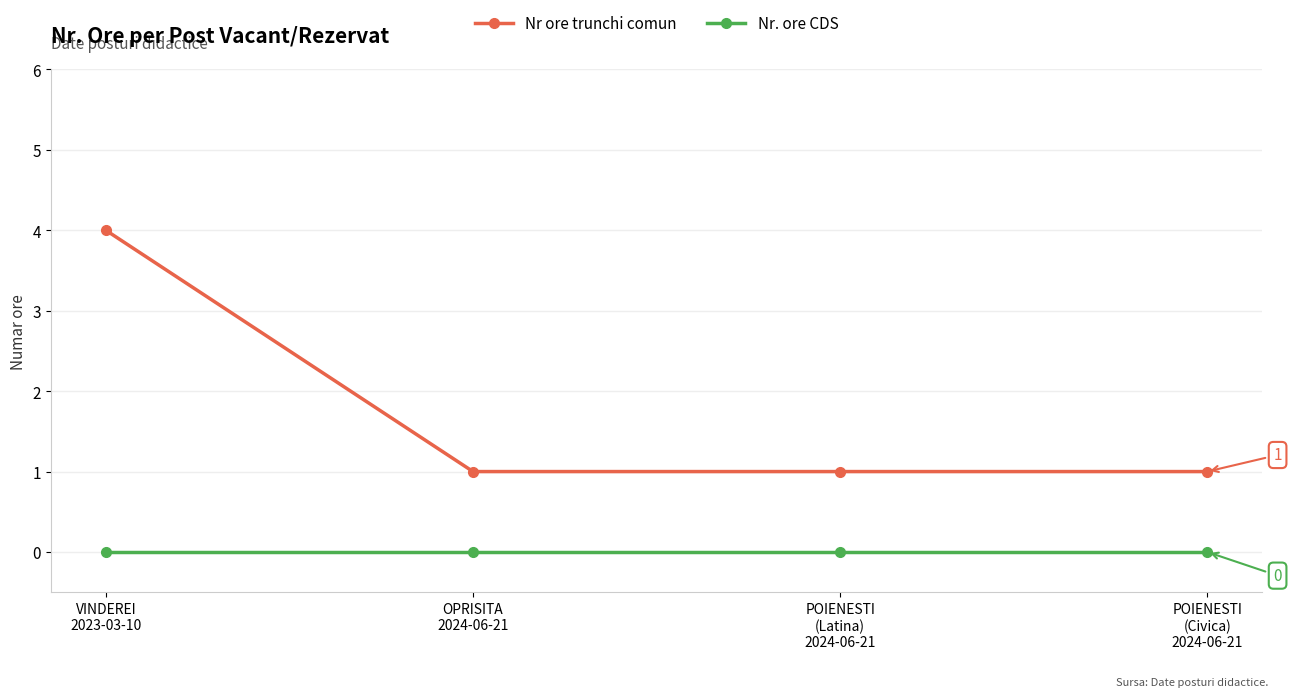

Which label corresponds to the largest value in the chart?

VINDEREI
2023-03-10